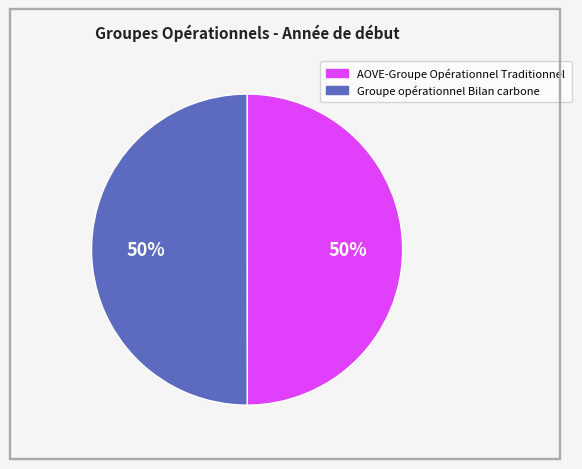

Is it true that Groupe opérationnel Bilan carbone is 39% of the pie?

False